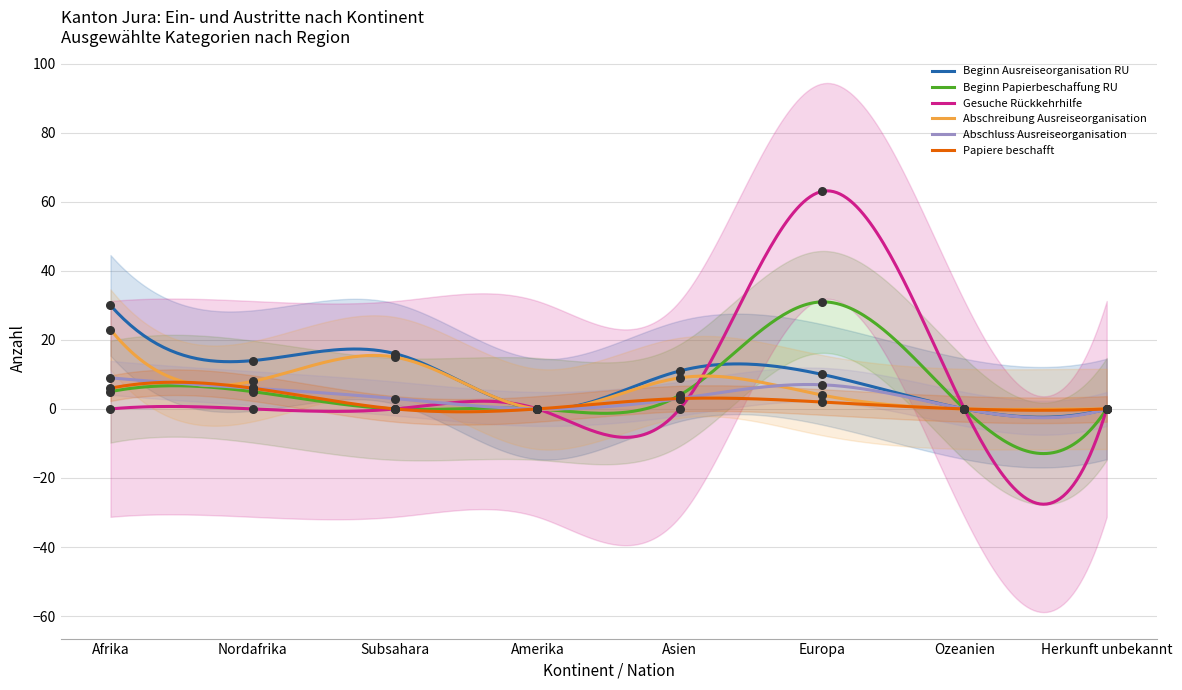

At which category is the sum across all series the highest?

Europa